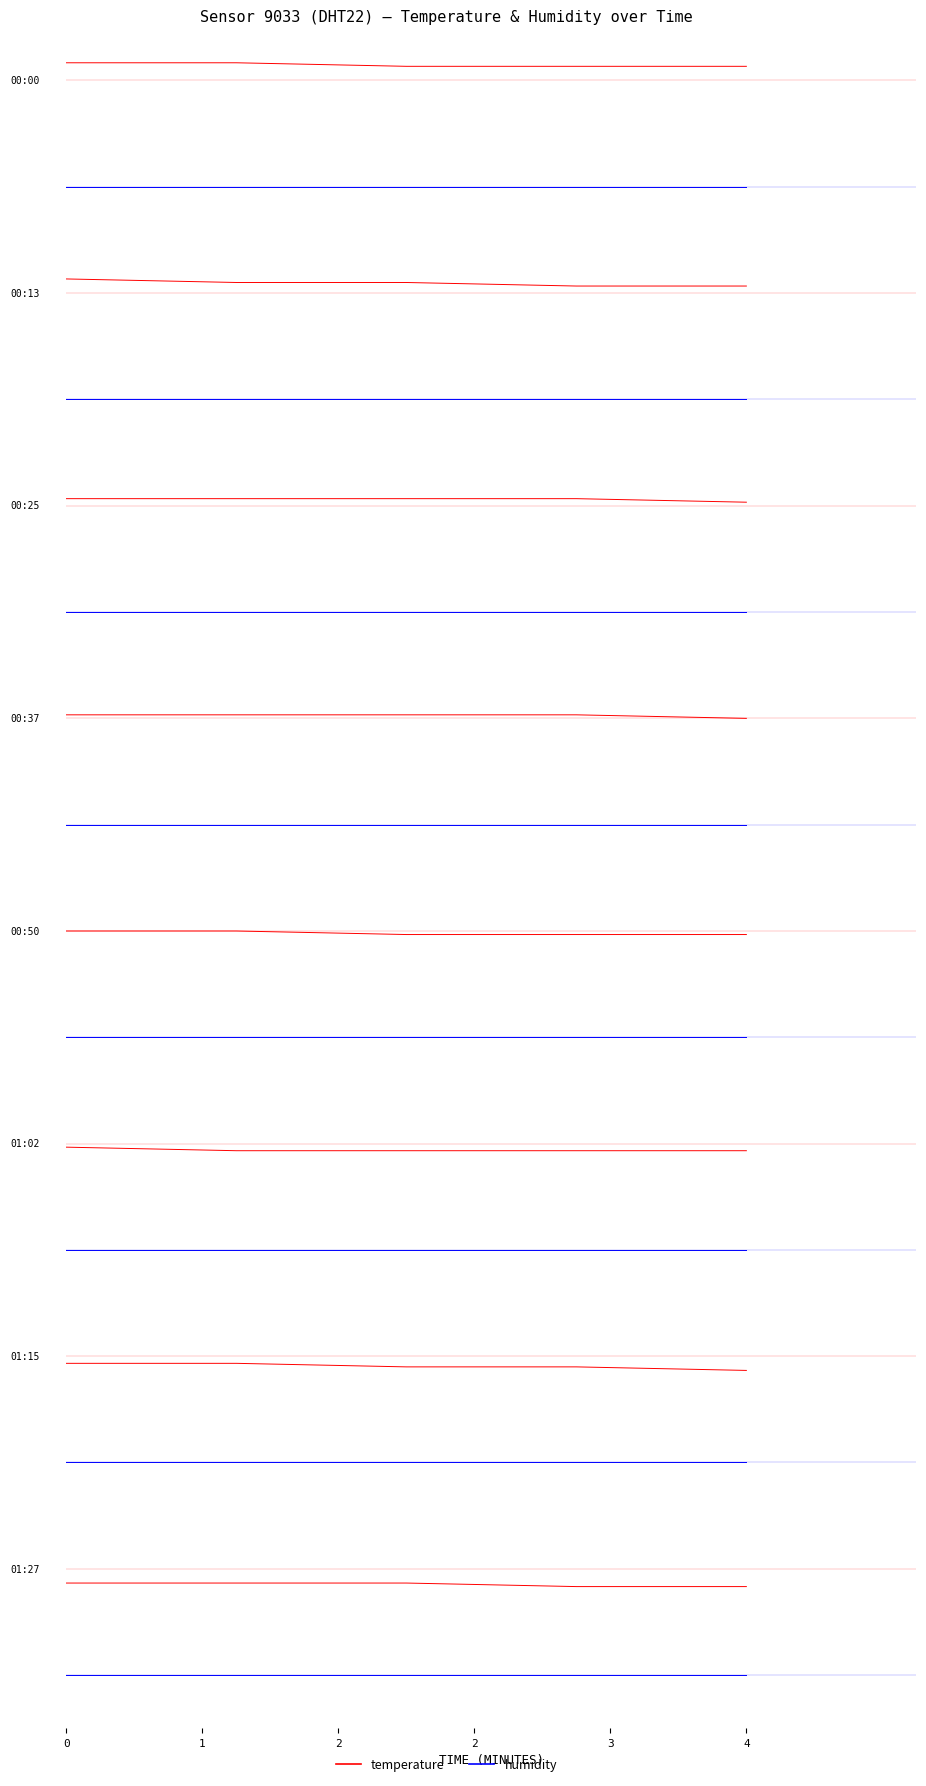

What is the smallest value displayed?

-0.5